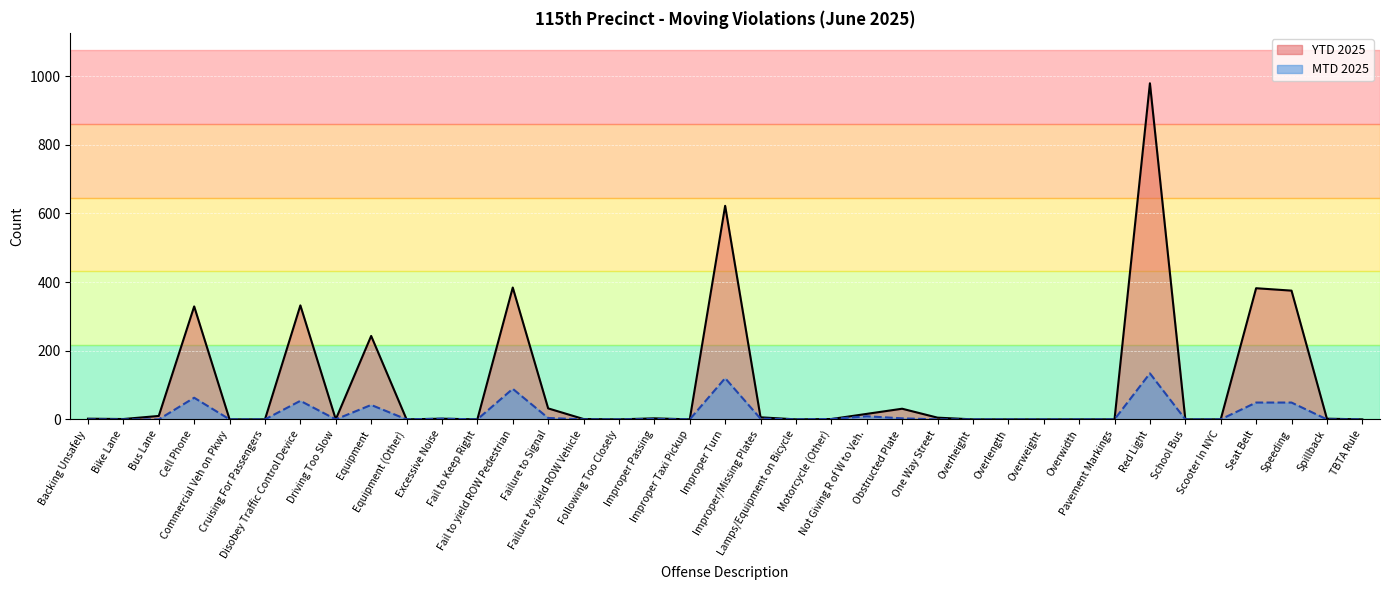

At which category does YTD 2025 reach its first local valley?

Bike Lane